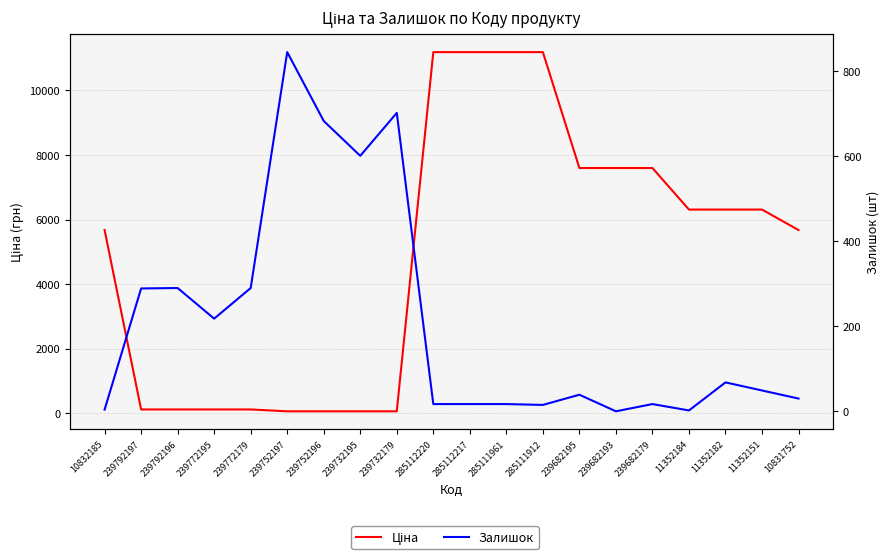

Which series has the widest spread of values?

Ціна